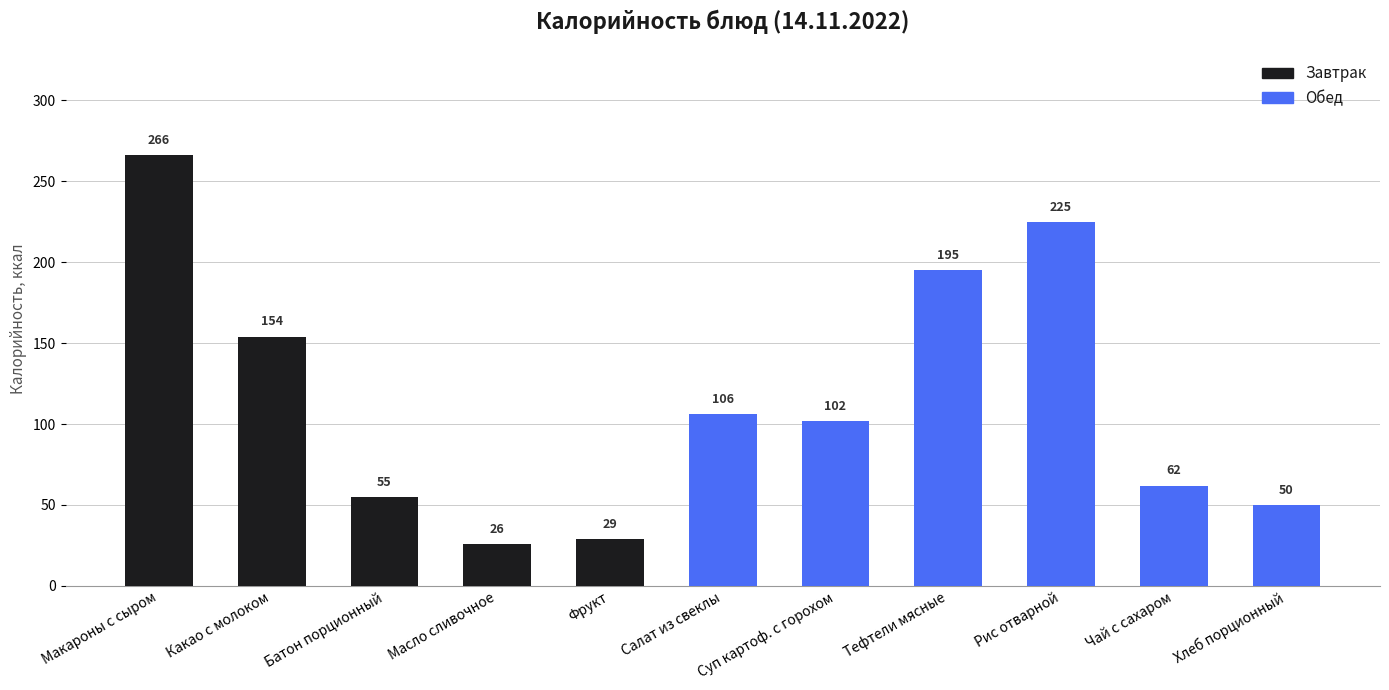

Between Макароны с сыром and Чай с сахаром, which is larger?

Макароны с сыром